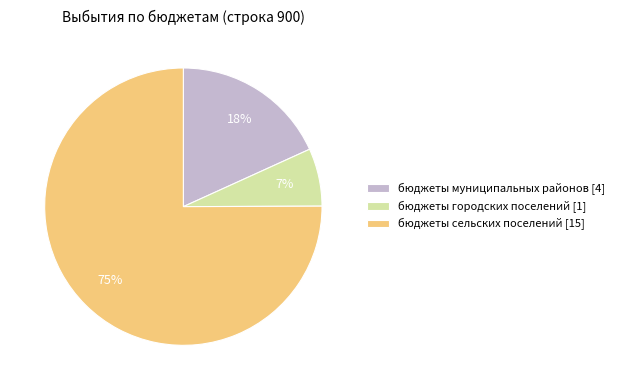

Rank the categories by value from lowest to highest.

бюджеты городских поселений, бюджеты муниципальных районов, бюджеты сельских поселений